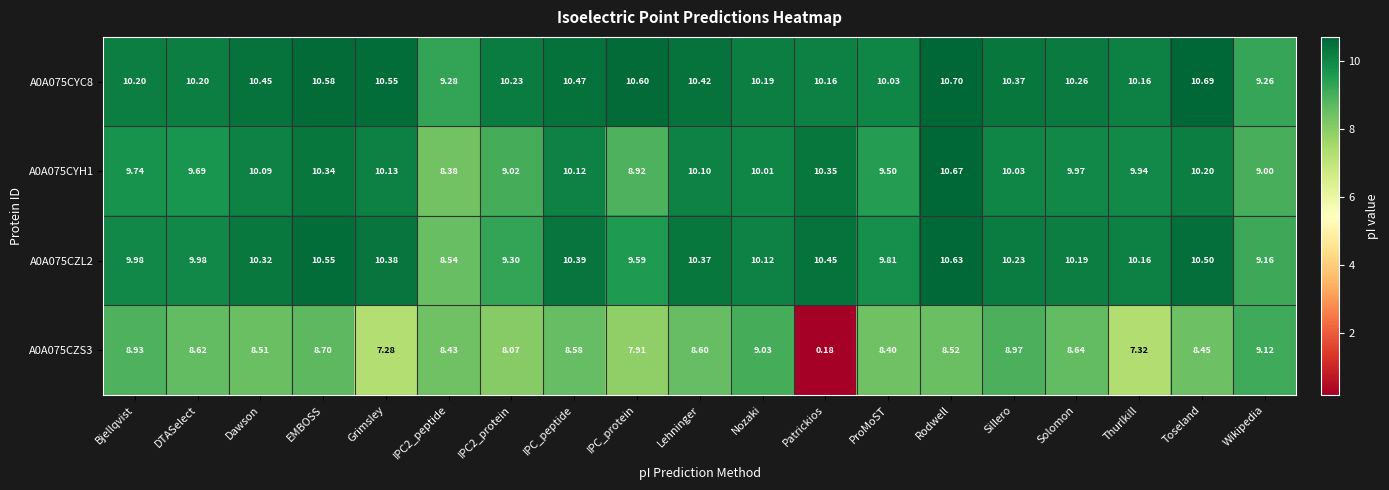

At which category is the sum across all series the highest?

Rodwell